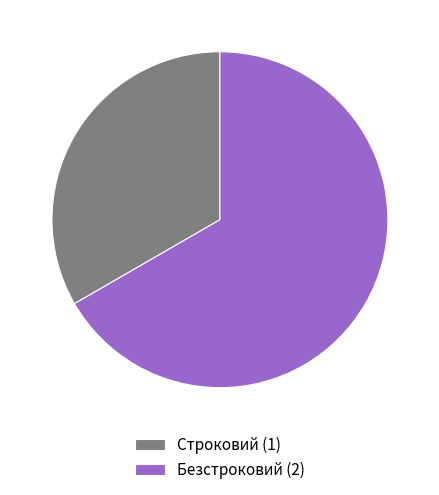

True or false: Строковий accounts for 23% of the total.

False